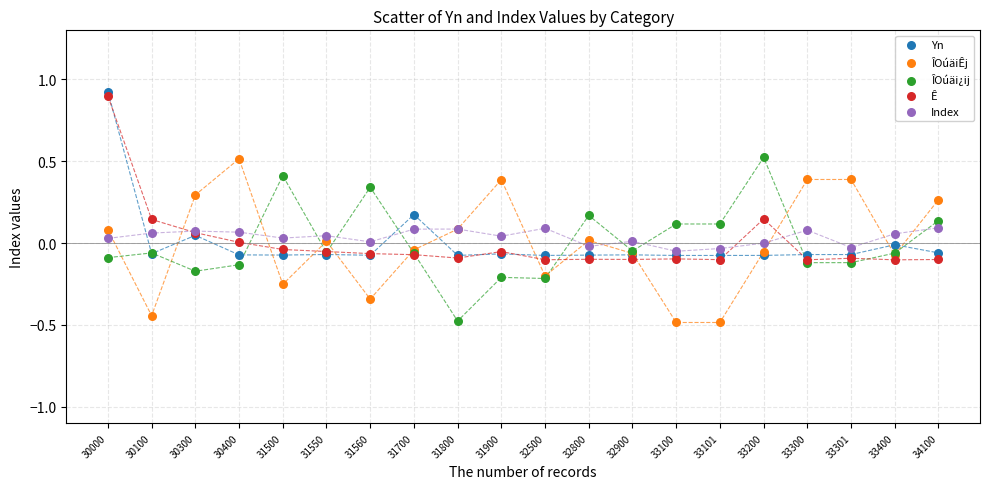

What are all the series names shown in the legend?

Yn, ÎOúäiÊj, ÎOúäi¿ij, Ê, Index